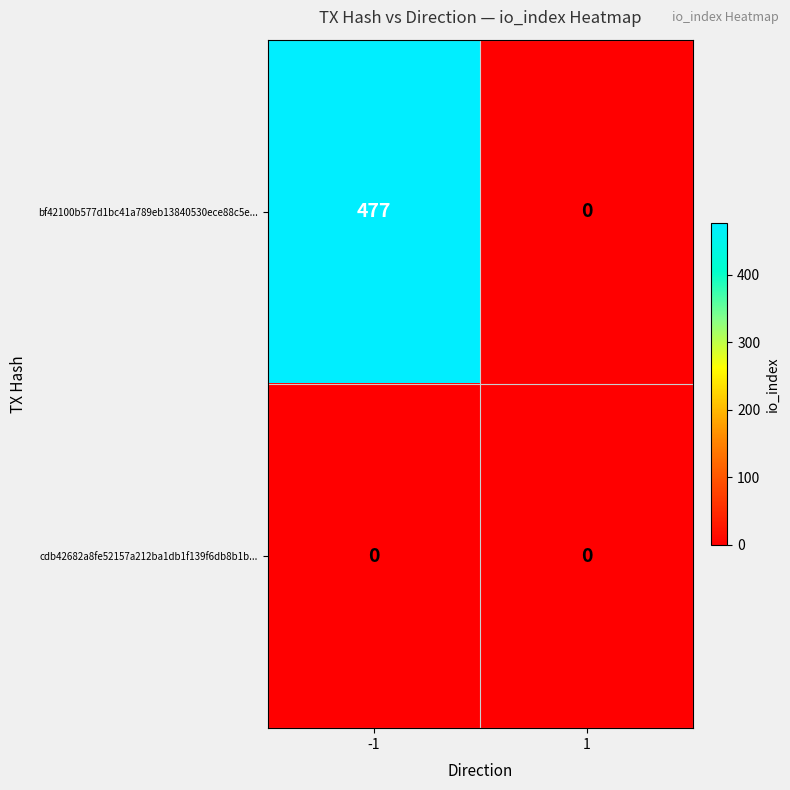

Which series has the largest range (max minus min)?

bf42100b577d1bc41a789eb13840530ece88c5e...